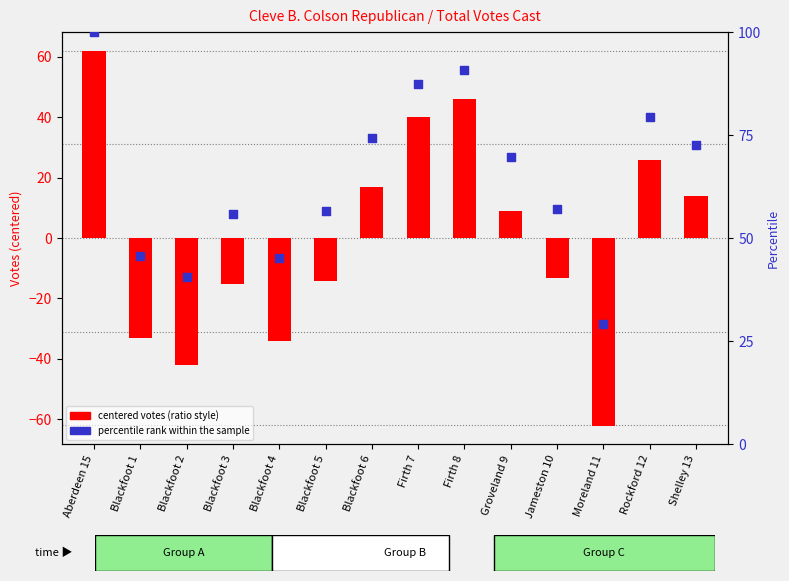

Which series has the largest Y range (max minus min)?

centered votes (ratio style)